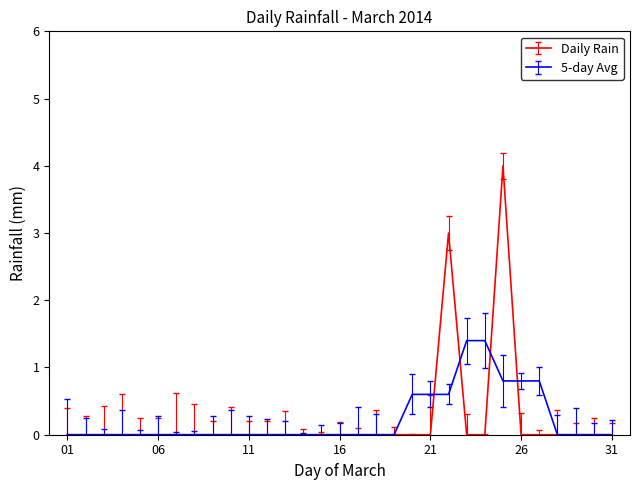

List the series in order of their peak value, lowest first.

5-day Avg, Daily Rain